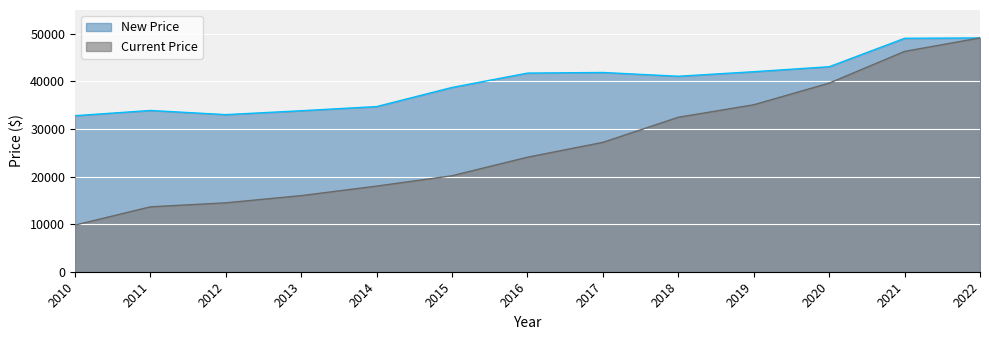

The value of Current Price at 2020 is 17353. True or false?

False